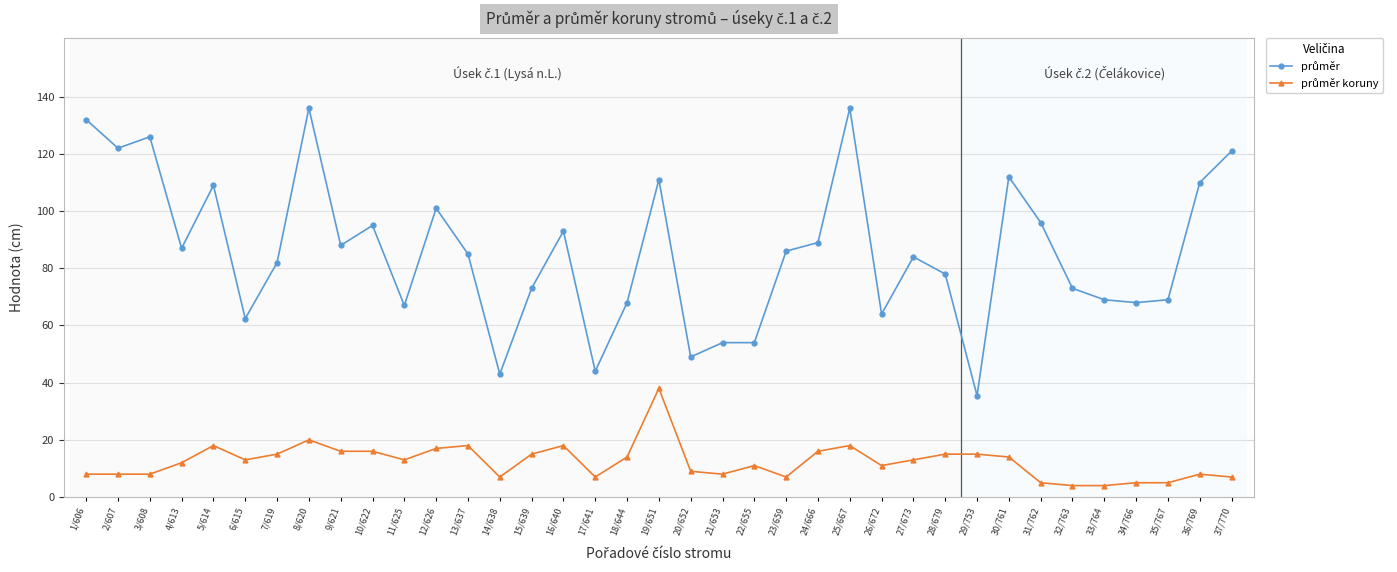

What is the difference between the highest and lowest values at 9/621?

72.0